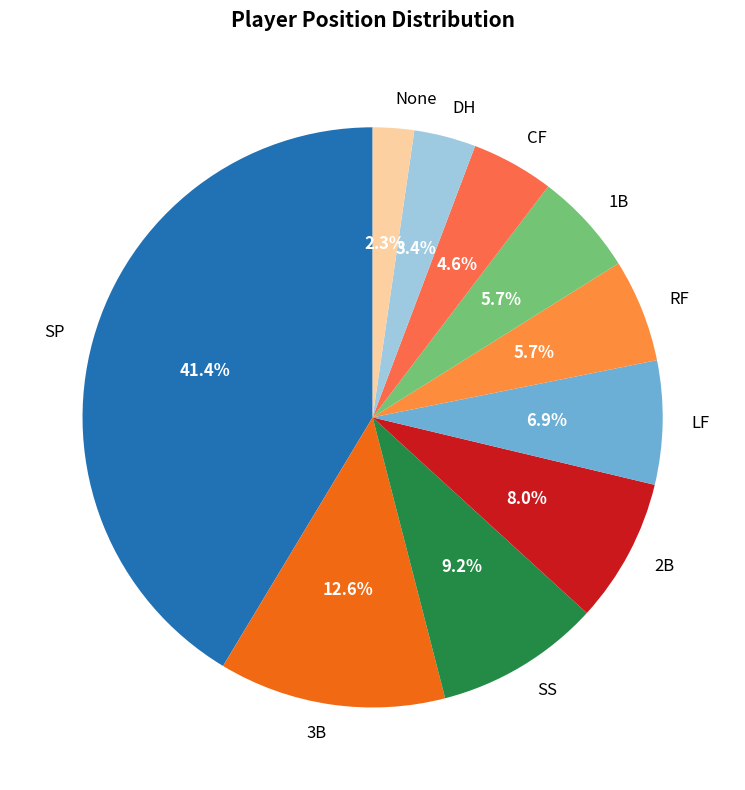

Is it true that SS is 3% of the pie?

False